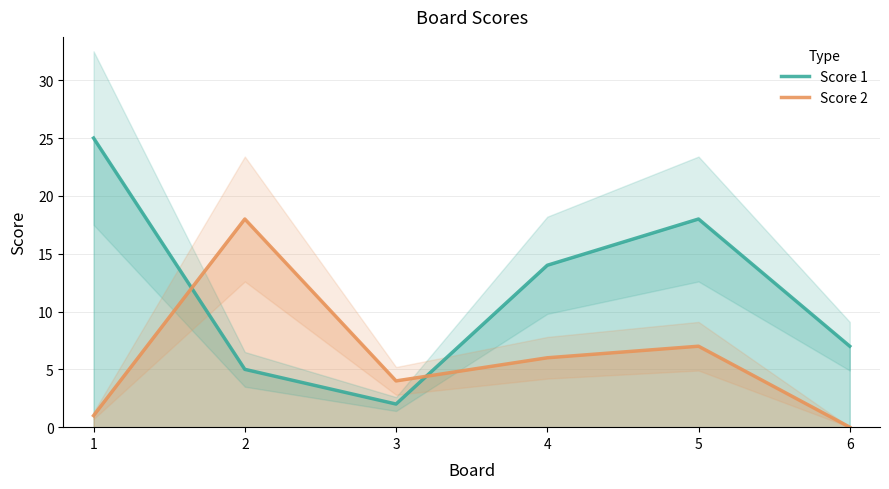

List the series in order of their overall mean, highest first.

Score 1, Score 2